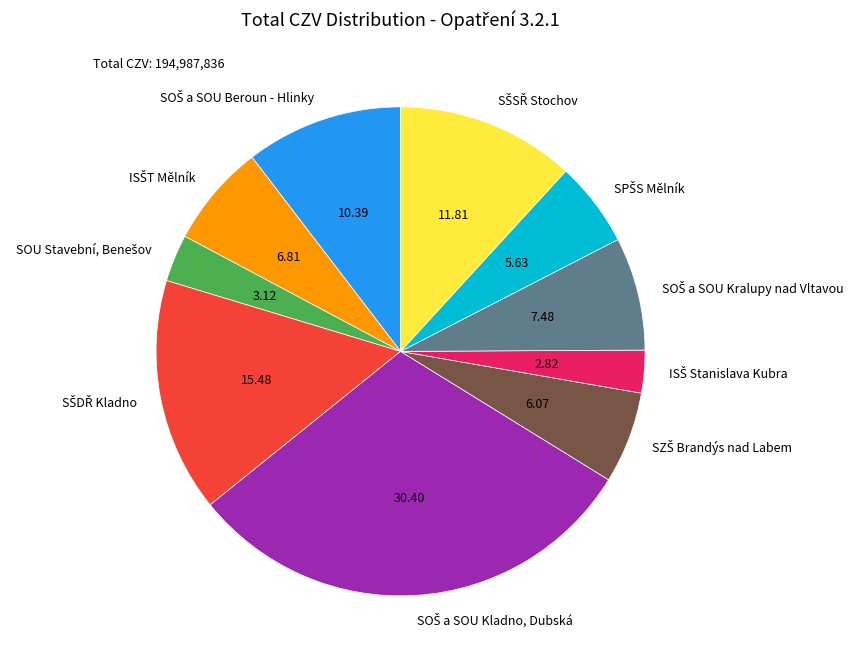

How many slices are in this pie chart?

10